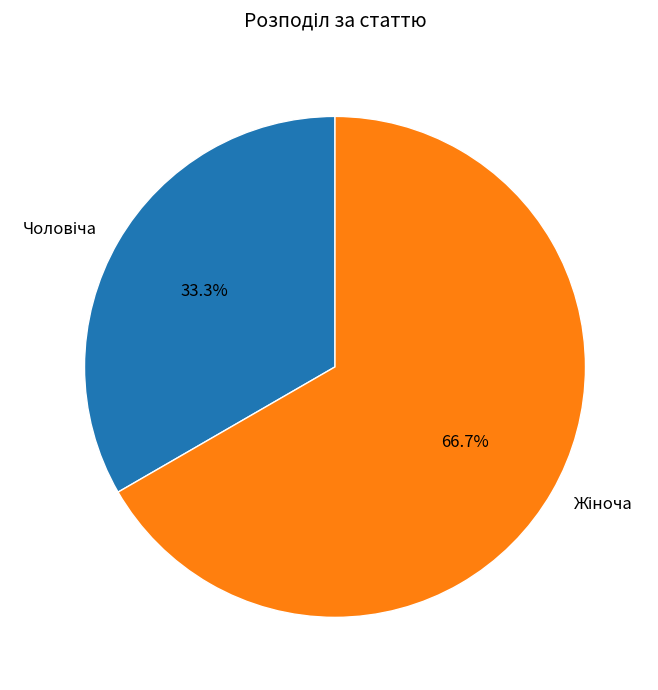

Is there any slice that represents more than half of the pie?

Yes